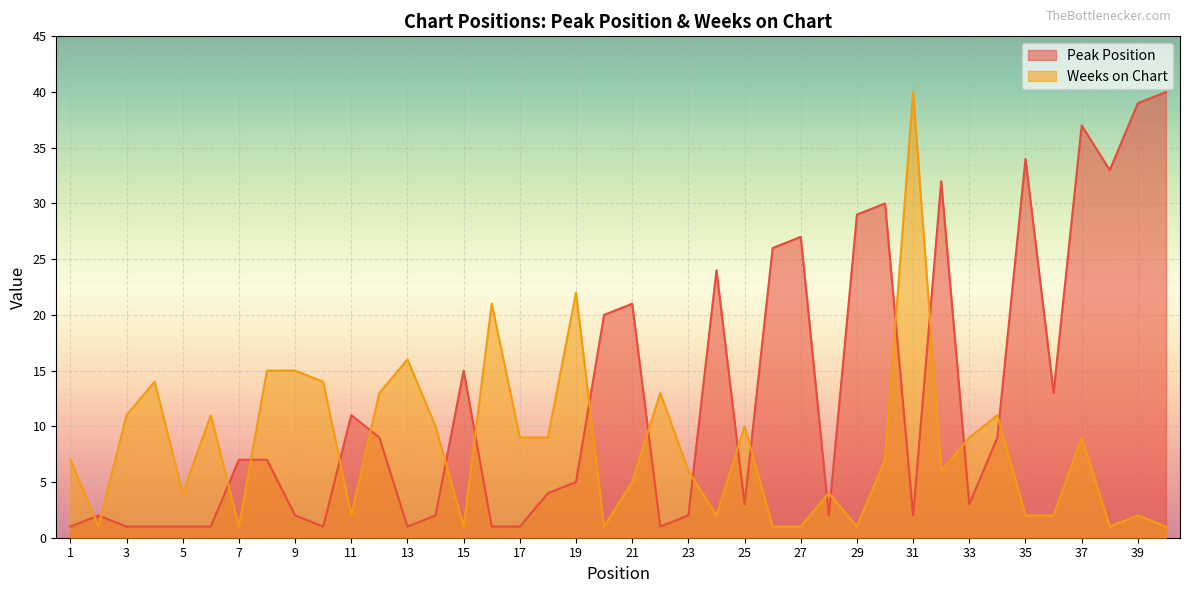

Which series ends up on top after the final intersection of Peak Position and Weeks on Chart?

Peak Position